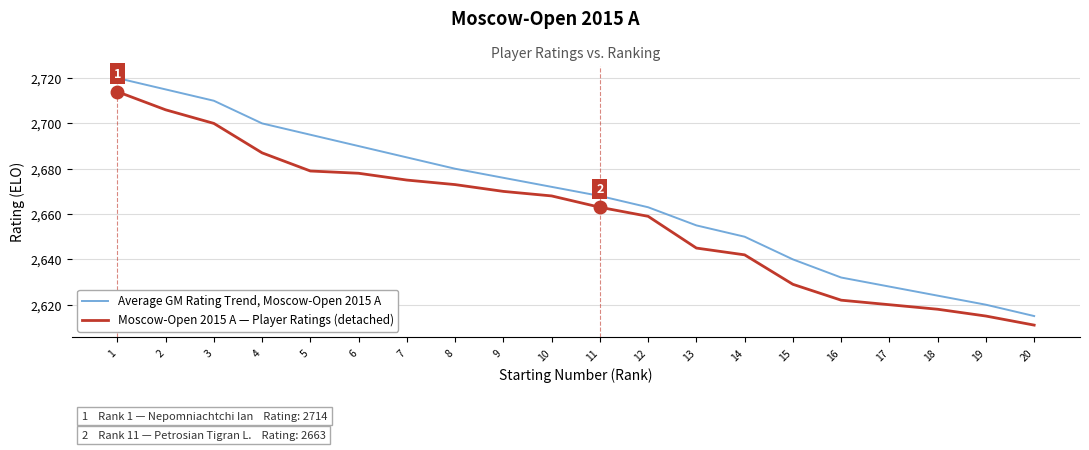

What is the greatest value displayed?

2720